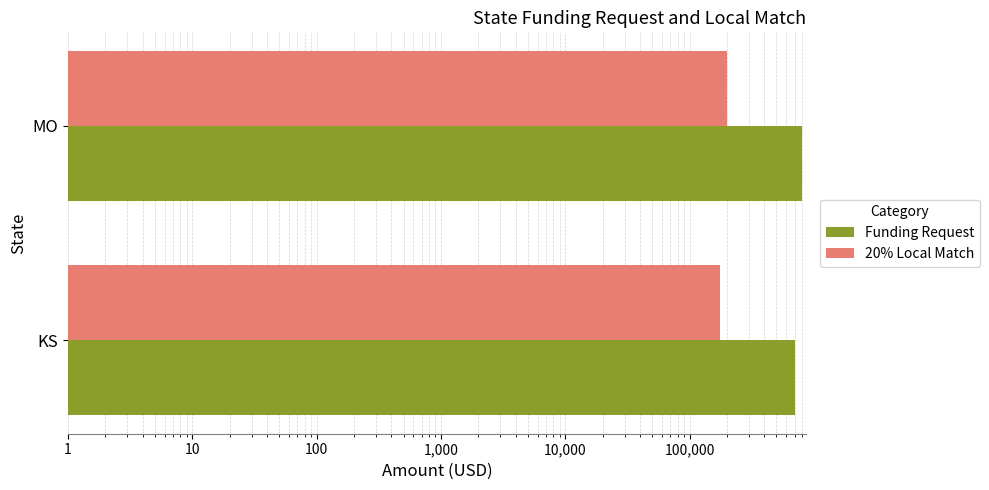

How many data points does each series have?

2